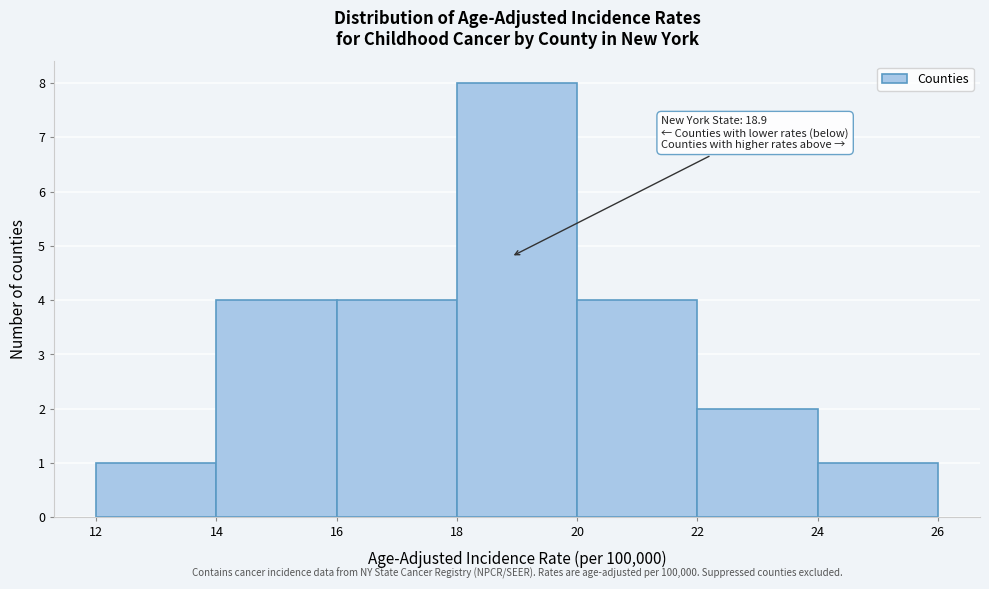

Over which range of the x-axis is the bar tallest?

18 to 20